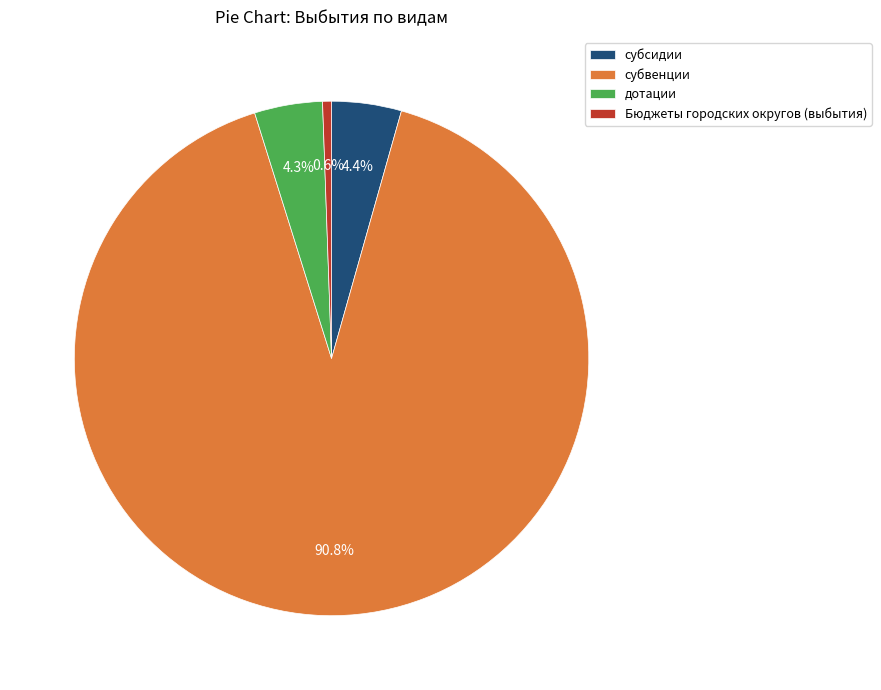

Count the number of slices in the pie.

4